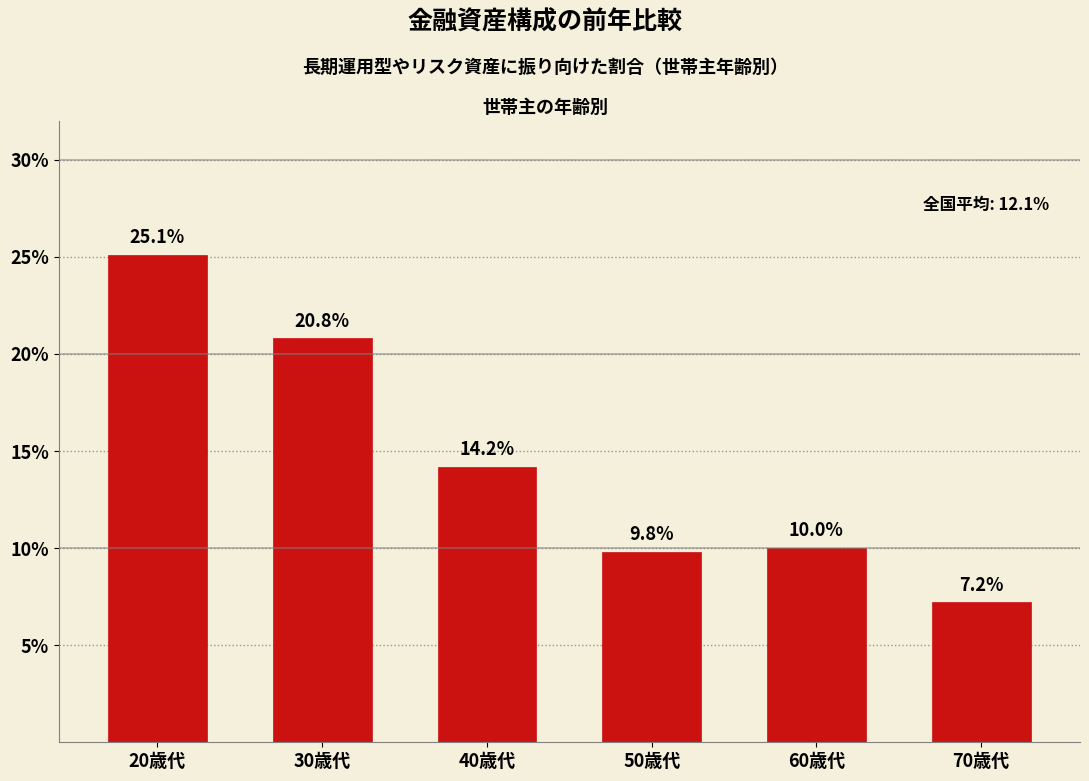

Reading left to right, what are all the values shown in this chart?

25.1	20.8	14.2	9.8	10.0	7.2